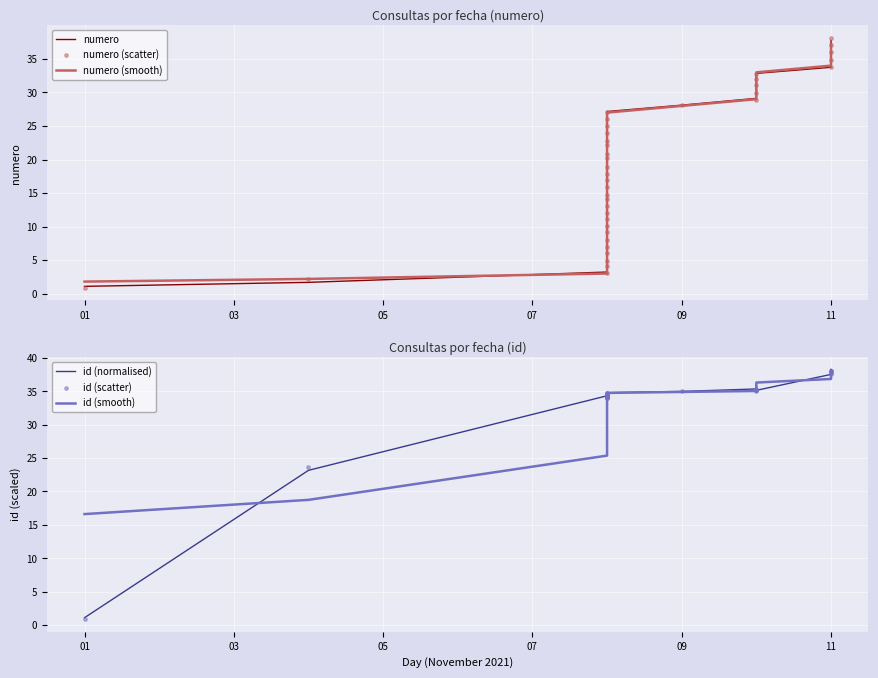

What are all the series names shown in the legend?

numero, numero (smooth), numero (scatter), id (normalised), id (smooth), id (scatter)